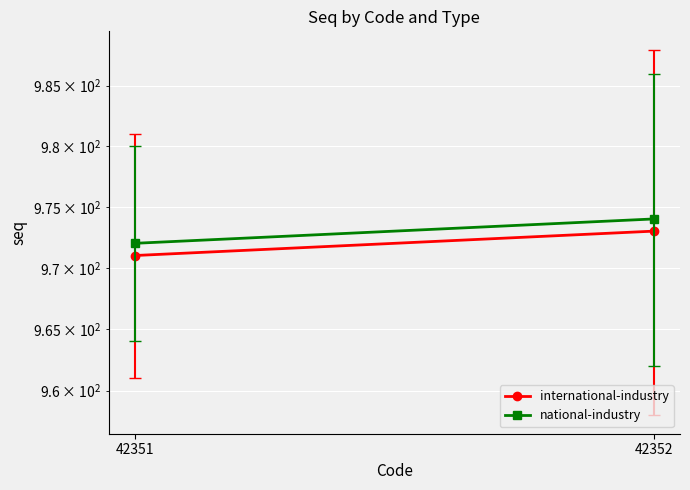

Reading left to right, what are all the values shown in this chart?

international-industry: 42351=971	42352=973
national-industry: 42351=972	42352=974